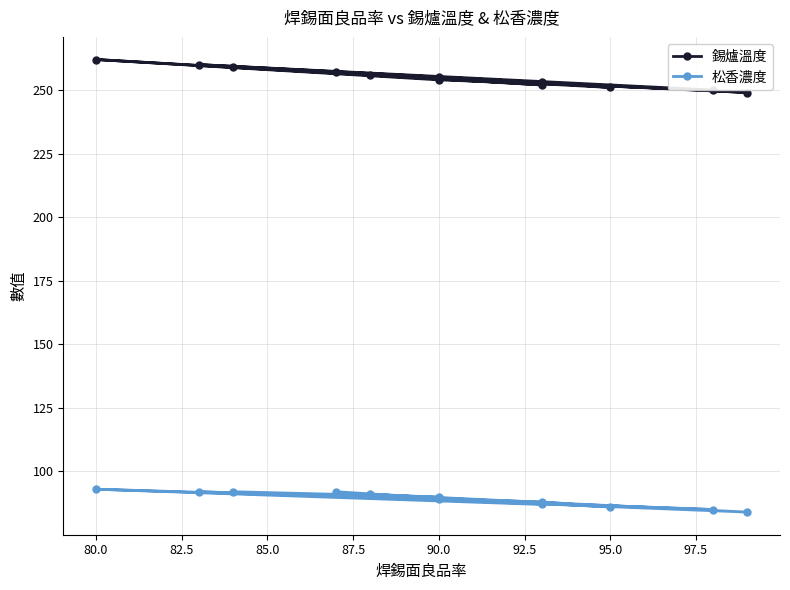

True or false: 松香濃度 has a value of 143 at 92.5.

False